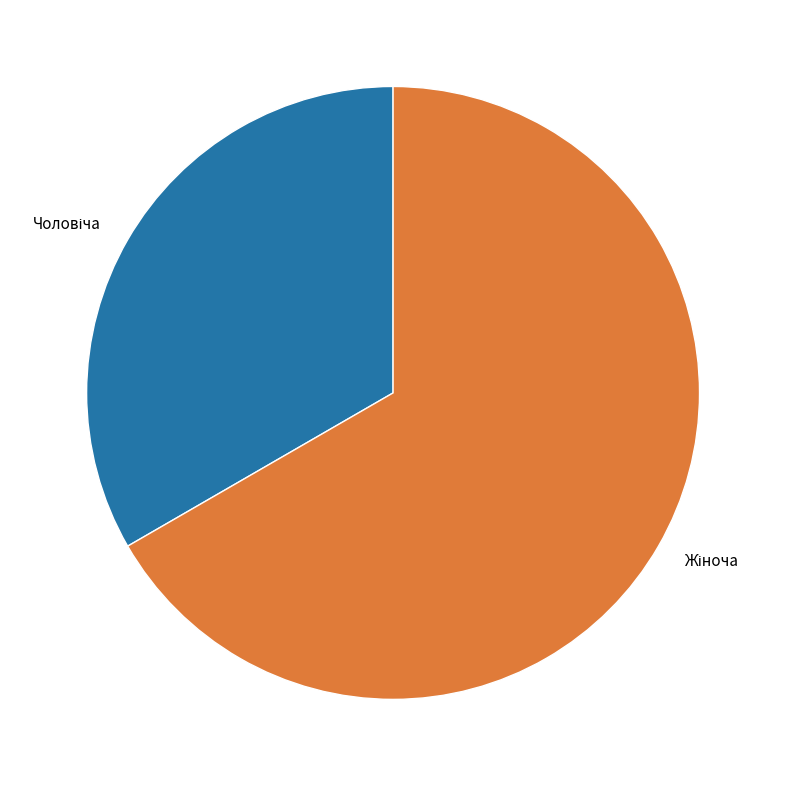

Is there any slice that represents more than half of the pie?

Yes